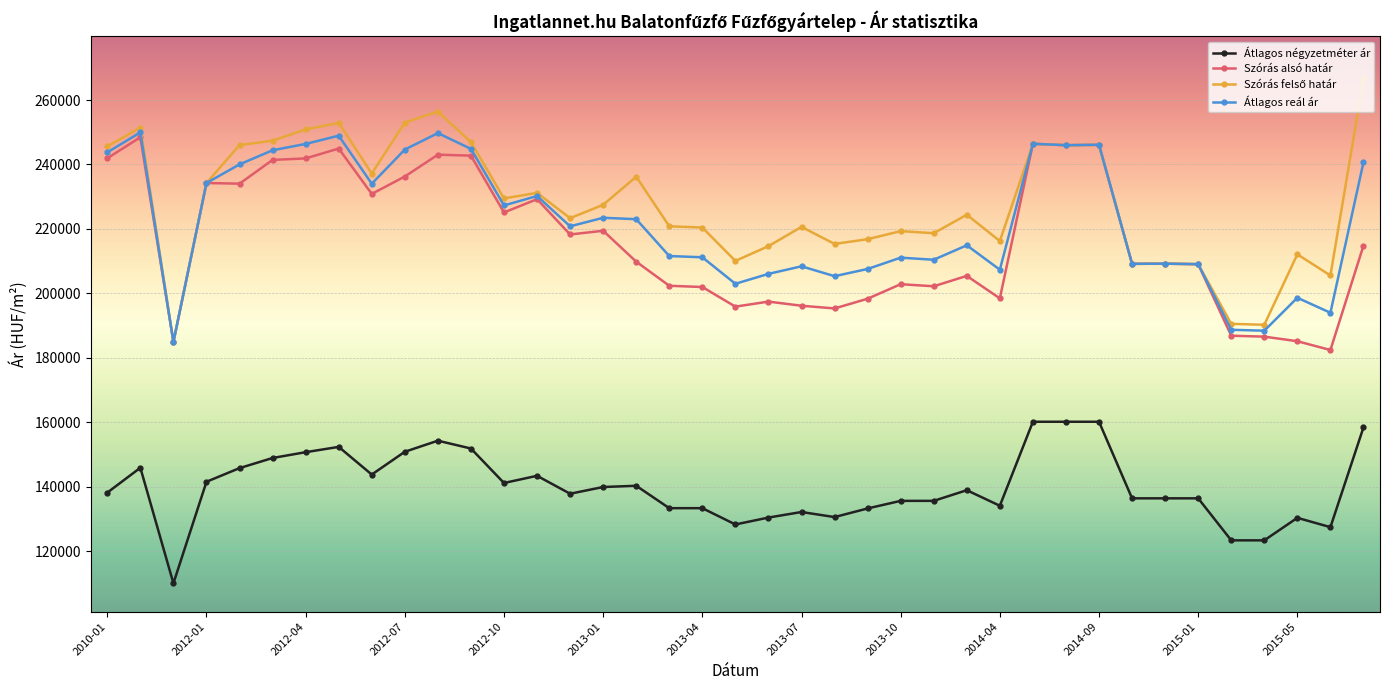

How many distinct data groups are displayed?

4